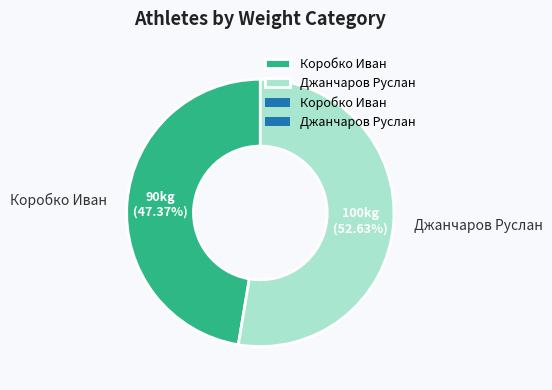

Approximately how many times larger is the value at Коробко Иван compared to Джанчаров Руслан?

0.9